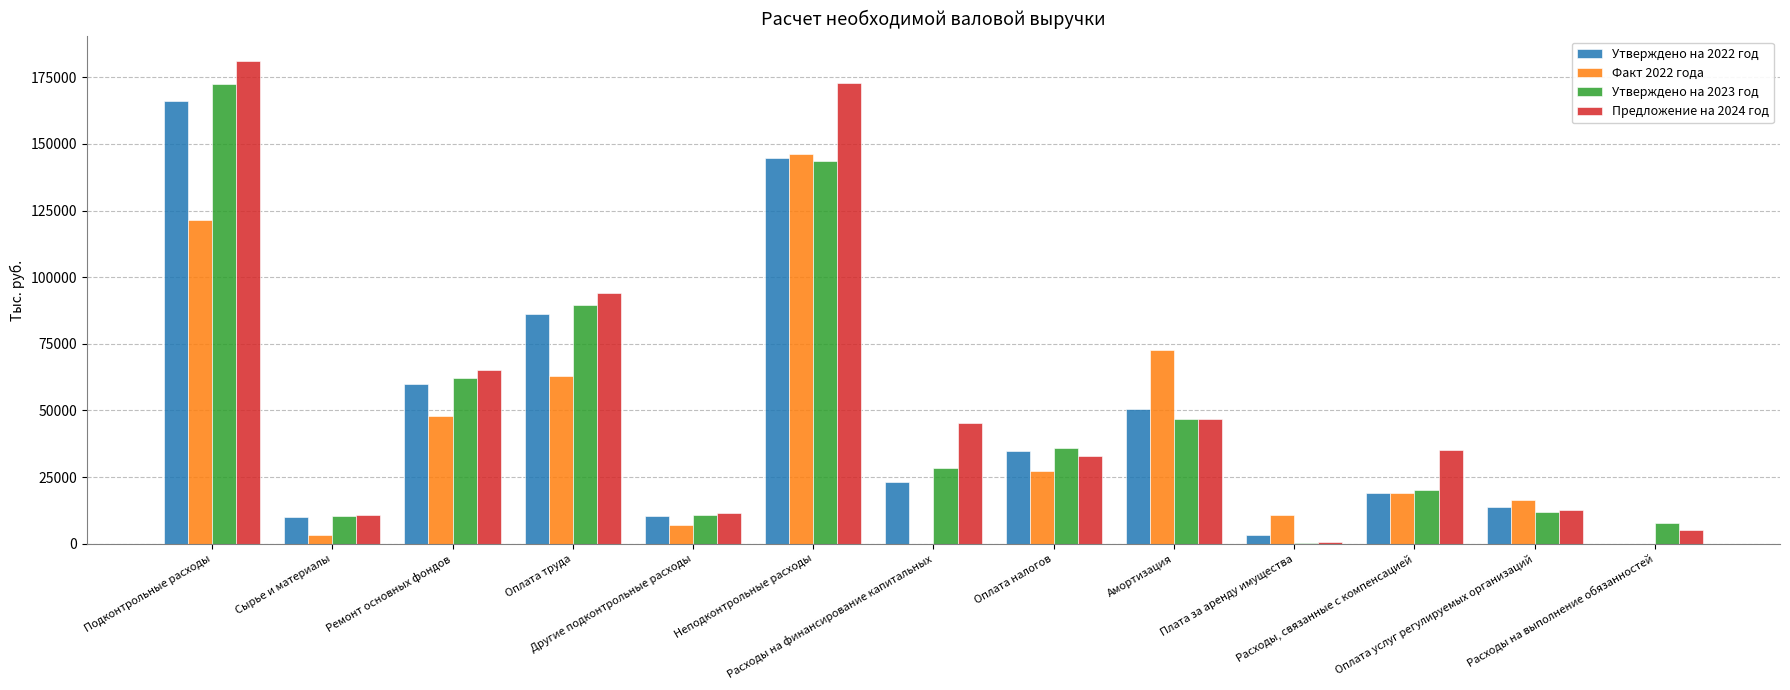

Read the Утверждено на 2022 год value at Амортизация.

50633.6